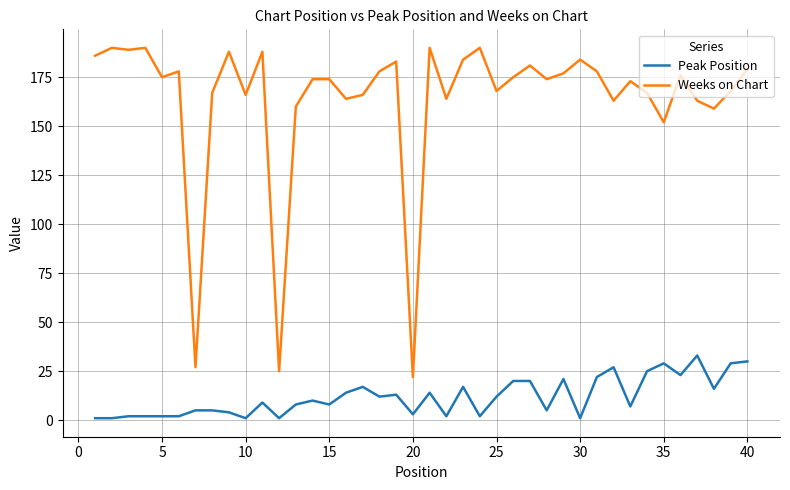

Count the number of data series in this chart.

2